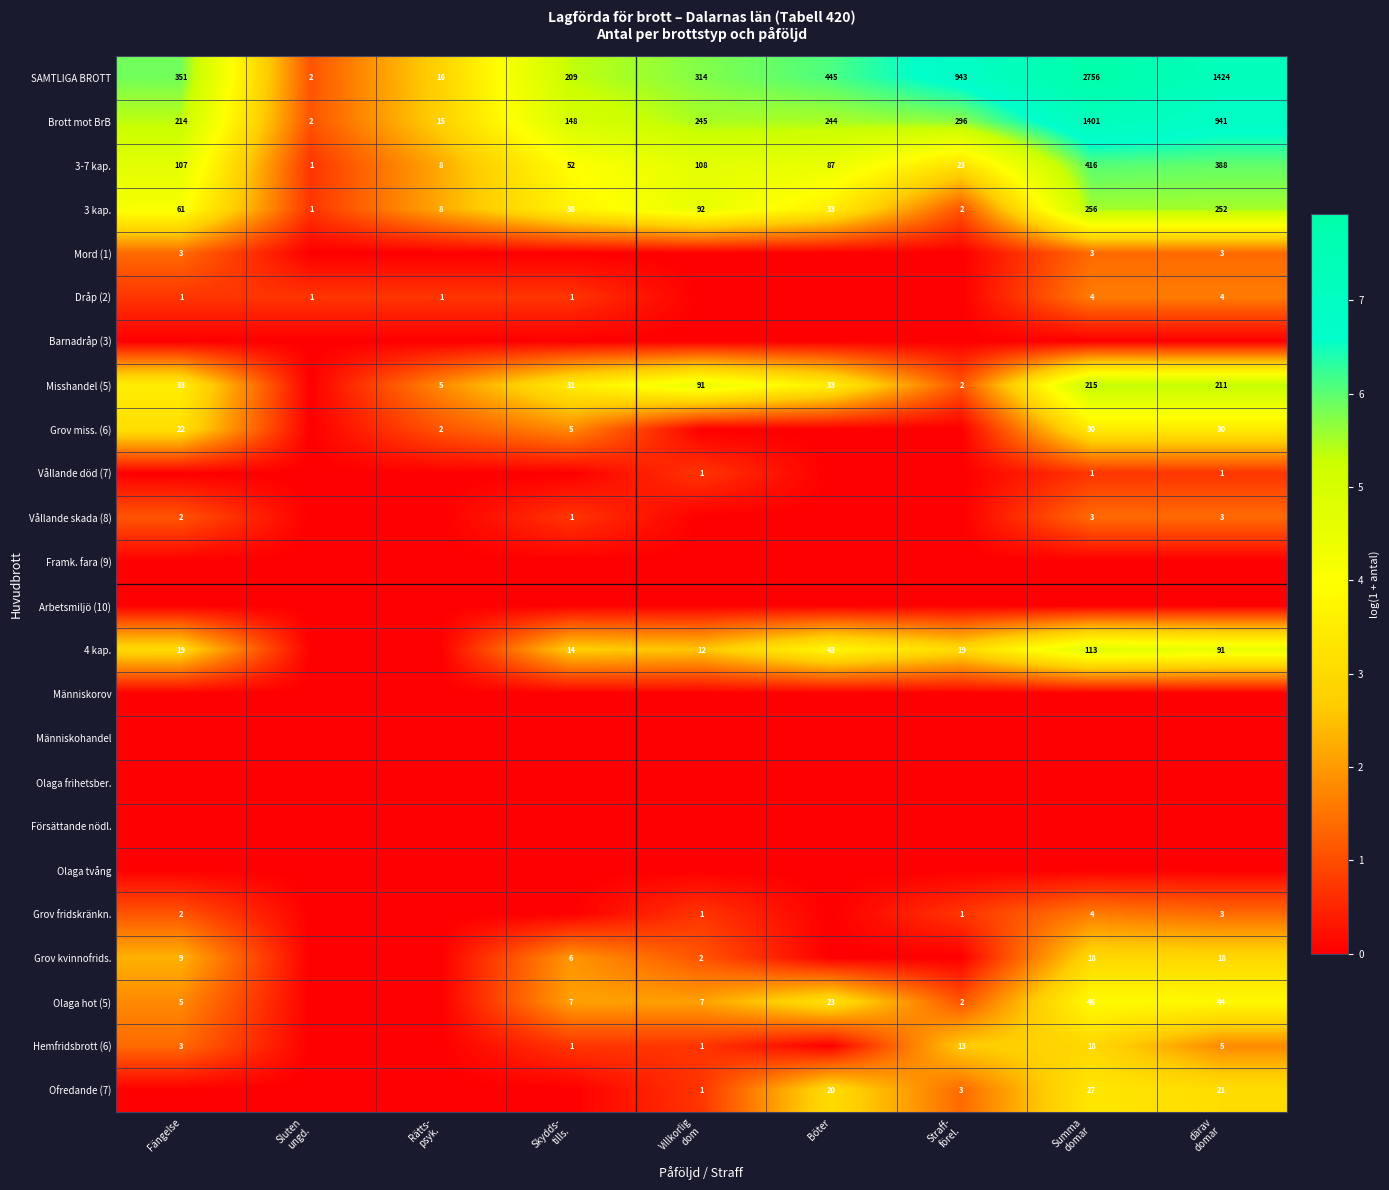

The value of Dråp (2) at Fängelse is 0. True or false?

False